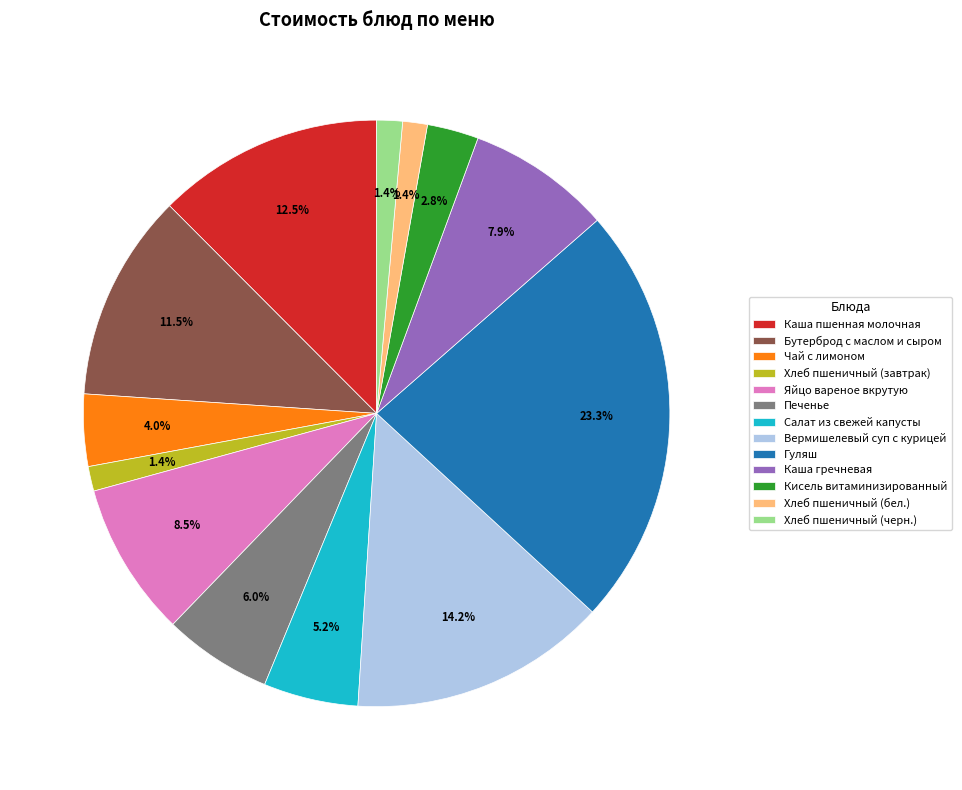

How many slices are in this pie chart?

13